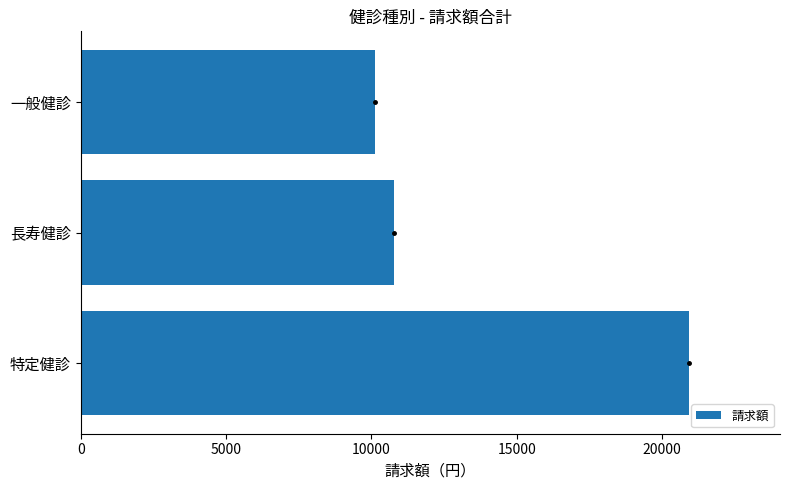

Reading bottom to top, extract all data points from this chart.

20922	10780	10142